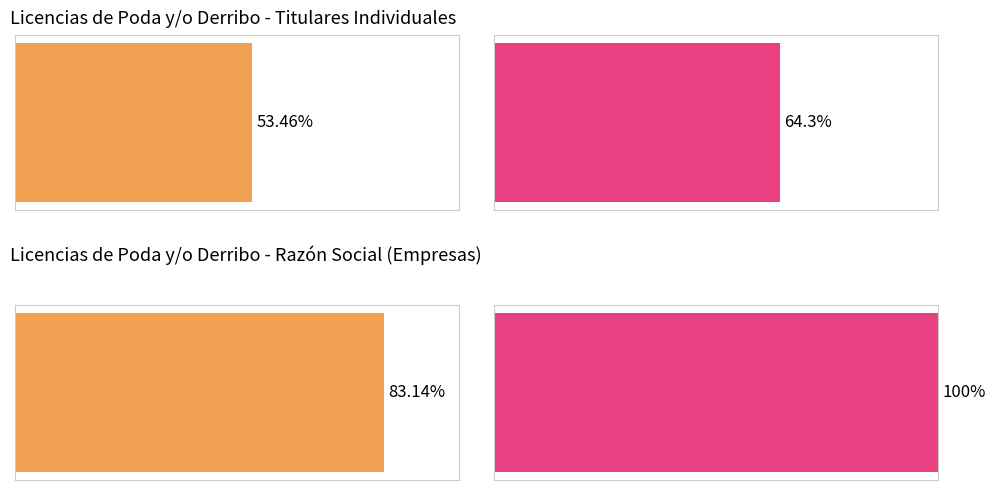

True or false: Company has a value of 0 at 2019-06-21.

False